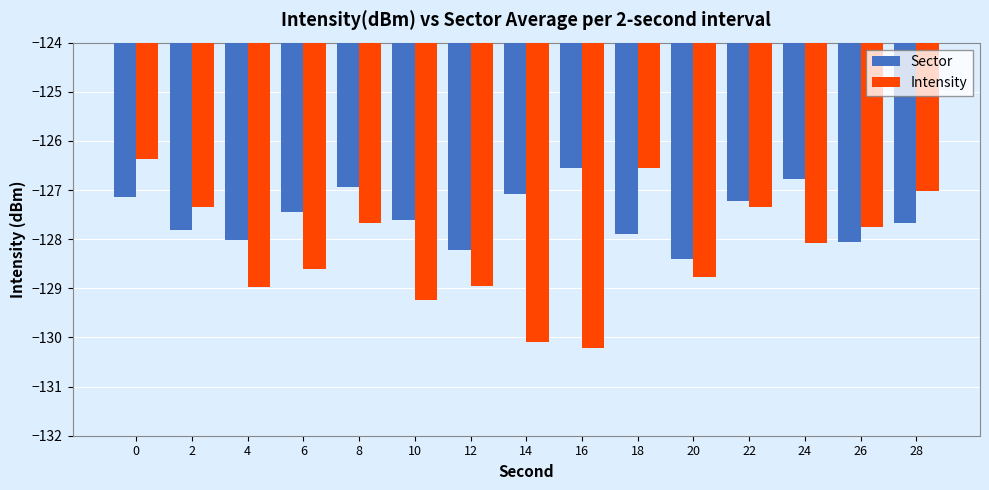

Which series has the largest total across all categories?

Sector